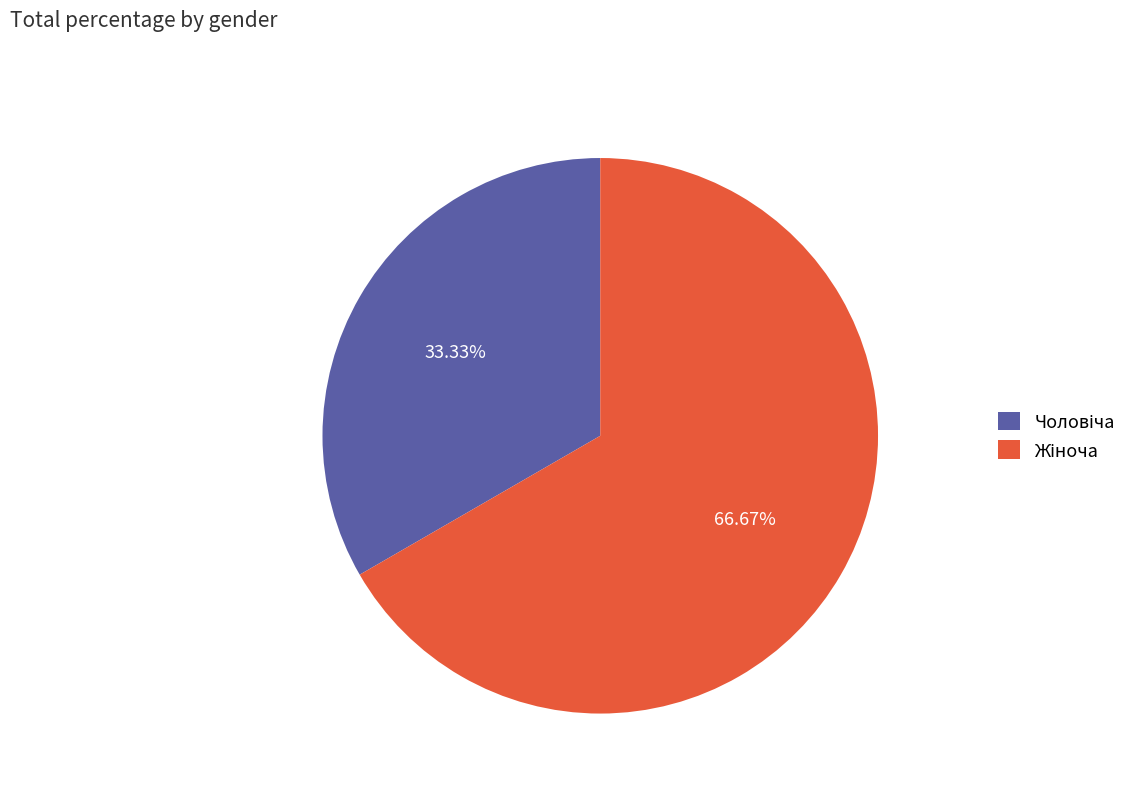

Is there any slice that represents more than half of the pie?

Yes